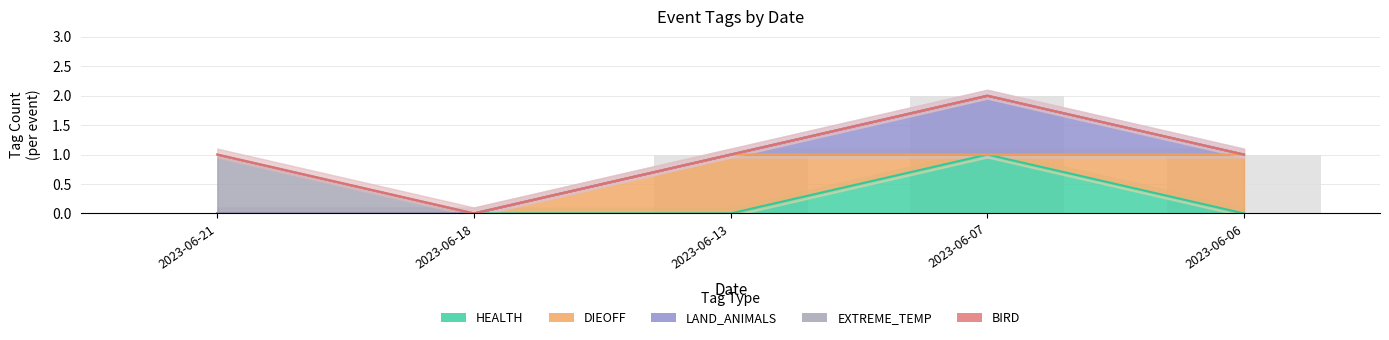

Reading left to right, what are all the values shown in this chart?

HEALTH: 2023-06-21=0	2023-06-18=0	2023-06-13=0	2023-06-07=1	2023-06-06=0
DIEOFF: 2023-06-21=0	2023-06-18=0	2023-06-13=1	2023-06-07=0	2023-06-06=1
LAND_ANIMALS: 2023-06-21=0	2023-06-18=0	2023-06-13=0	2023-06-07=1	2023-06-06=0
EXTREME_TEMP: 2023-06-21=1	2023-06-18=0	2023-06-13=0	2023-06-07=0	2023-06-06=0
BIRD: 2023-06-21=0	2023-06-18=0	2023-06-13=0	2023-06-07=0	2023-06-06=0